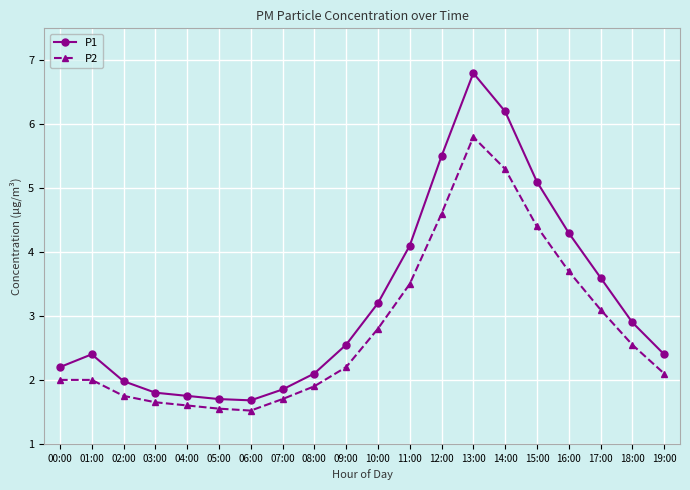

True or false: P2 has a value of 1.8 at 02:00.

True